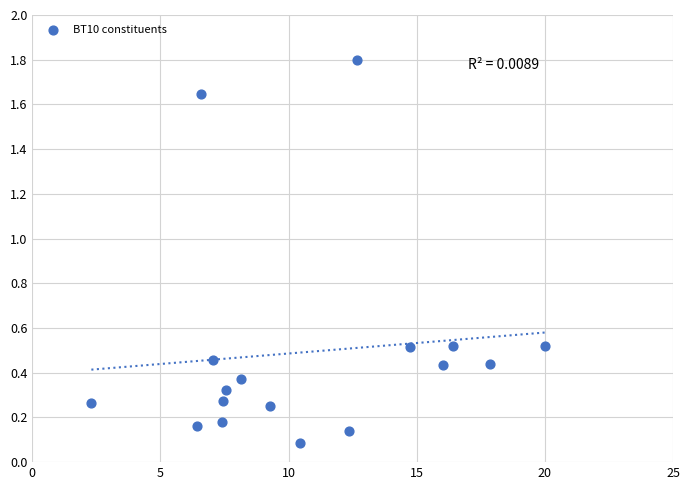

What is the range of Y values (max minus min)?

1.7